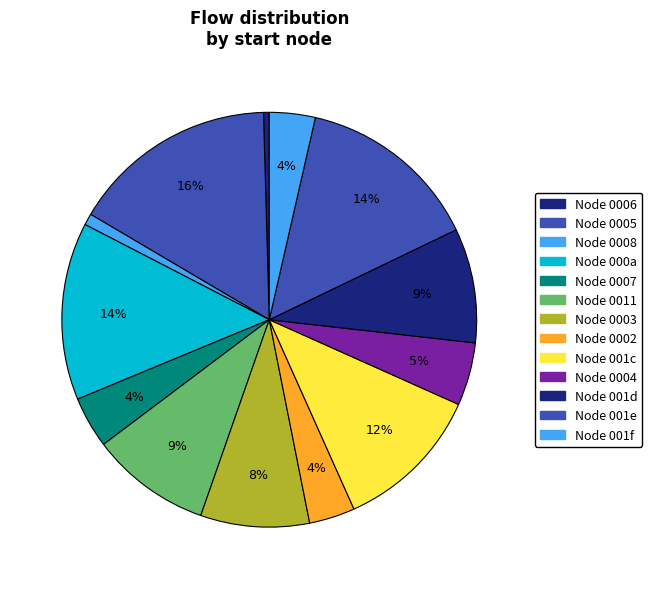

How many slices are in this pie chart?

13